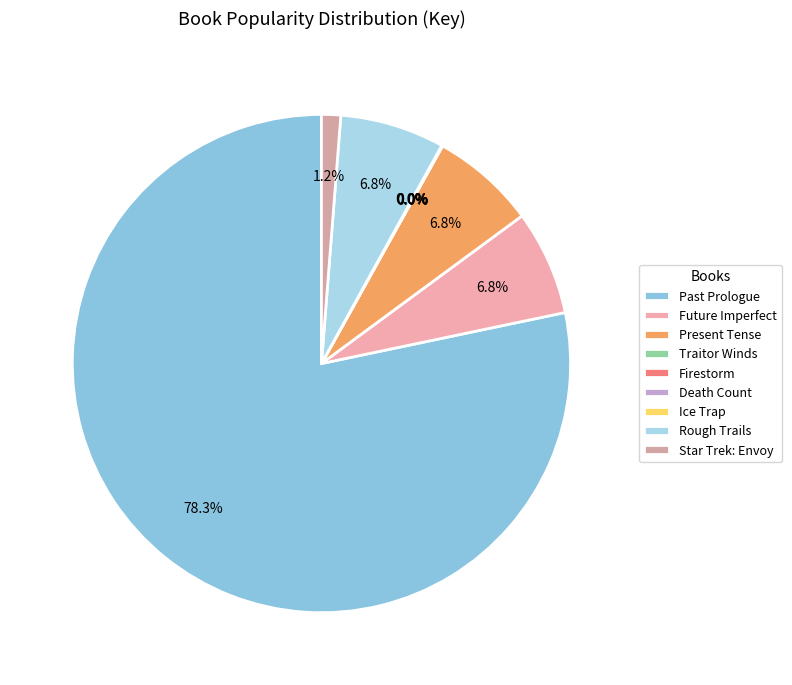

To the nearest percent, what is the average slice percentage?

11%